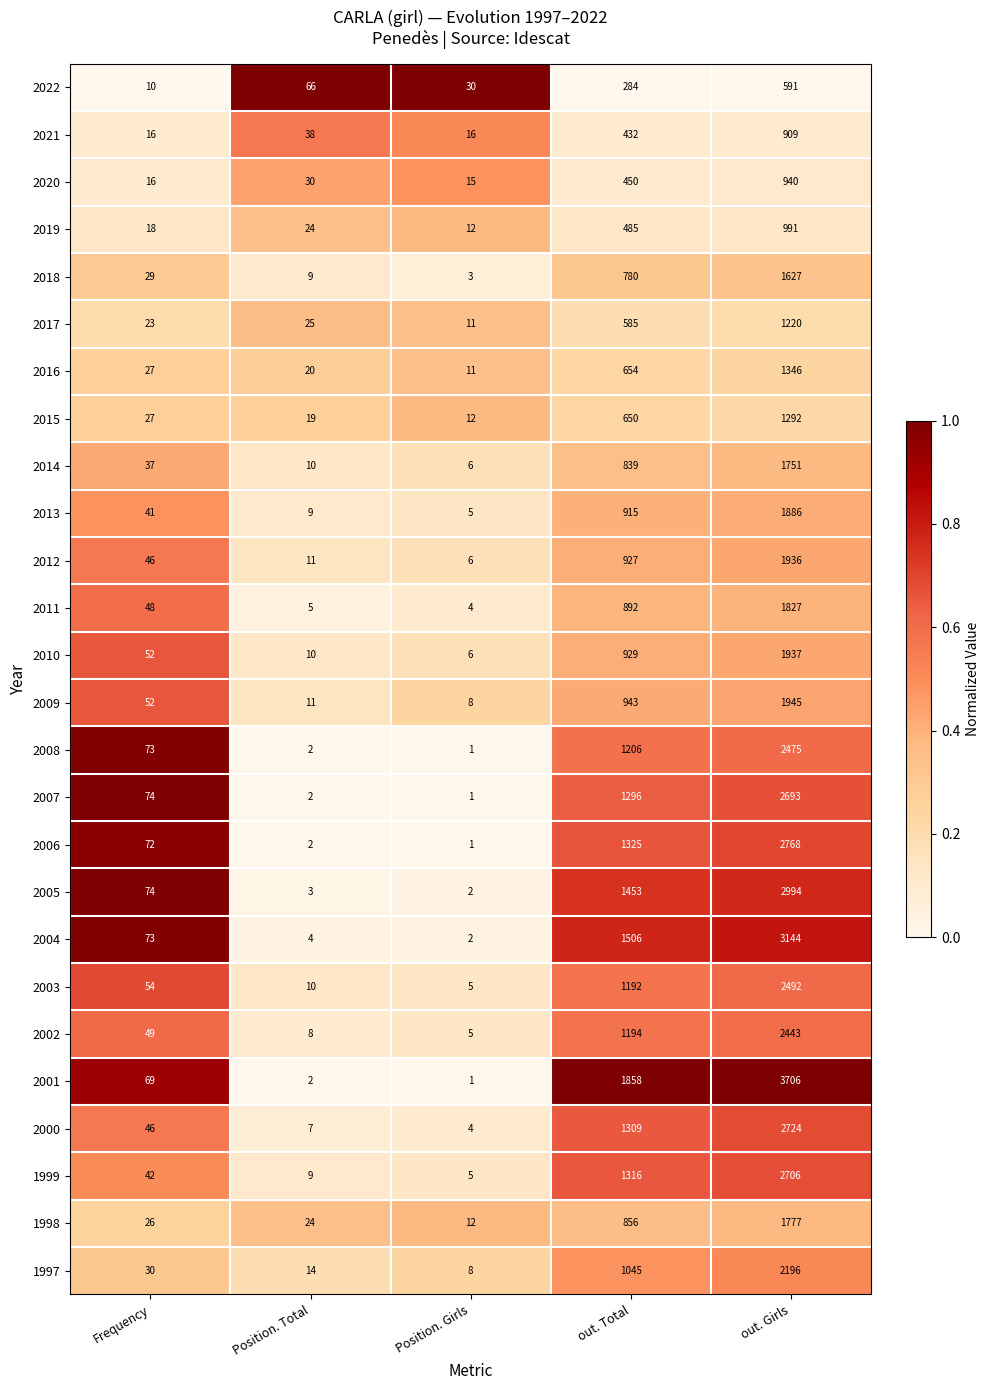

How many series are shown in this chart?

26